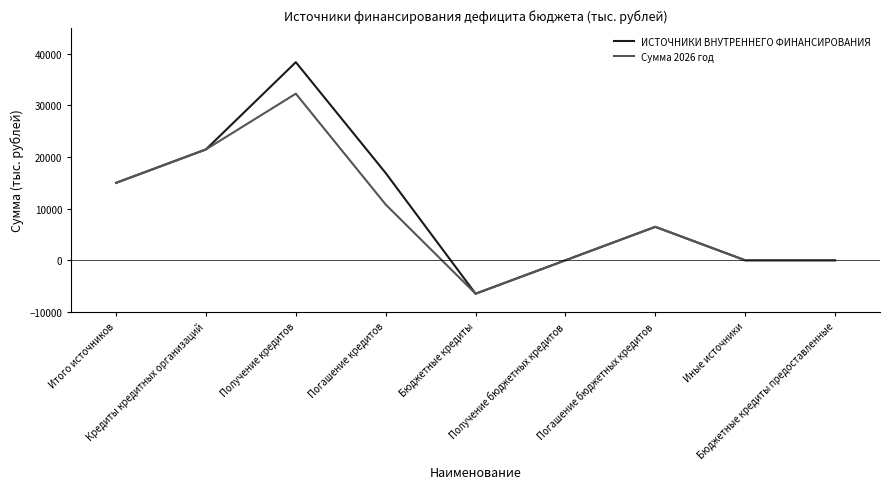

At which category is the sum across all series the highest?

Получение кредитов